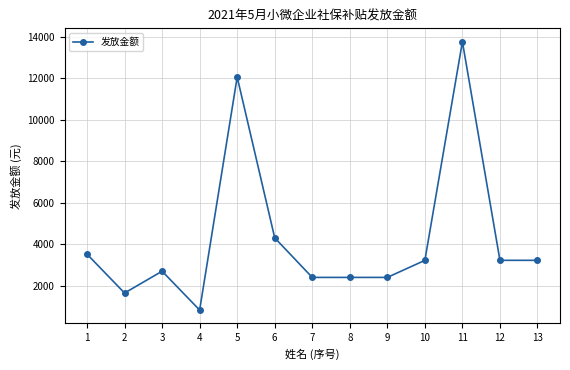

At which category does the data reach its first local peak?

3